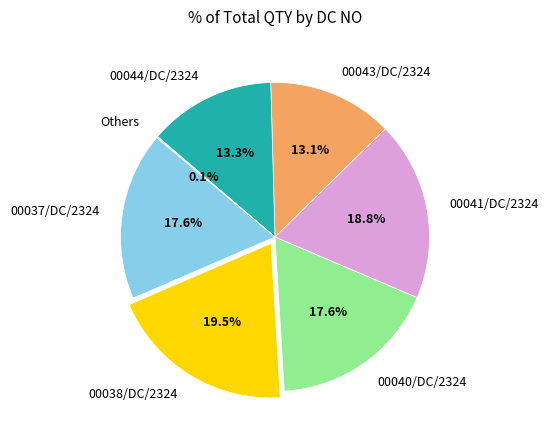

The 00038/DC/2324 slice represents 27% of the pie. True or false?

False